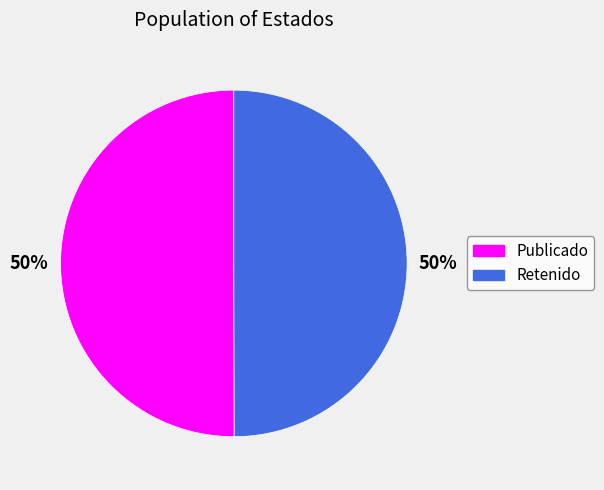

To the nearest percent, what is the average slice percentage?

50%